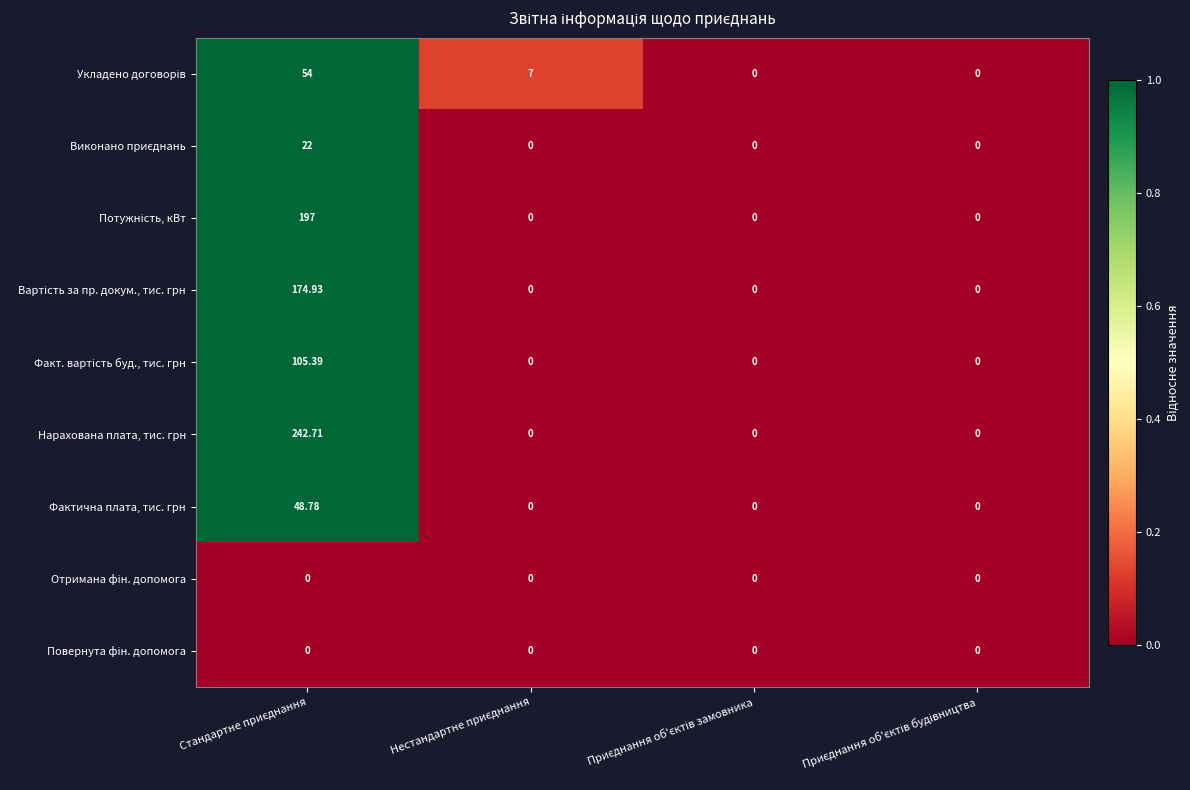

Which series has the largest total across all categories?

Нарахована плата, тис. грн